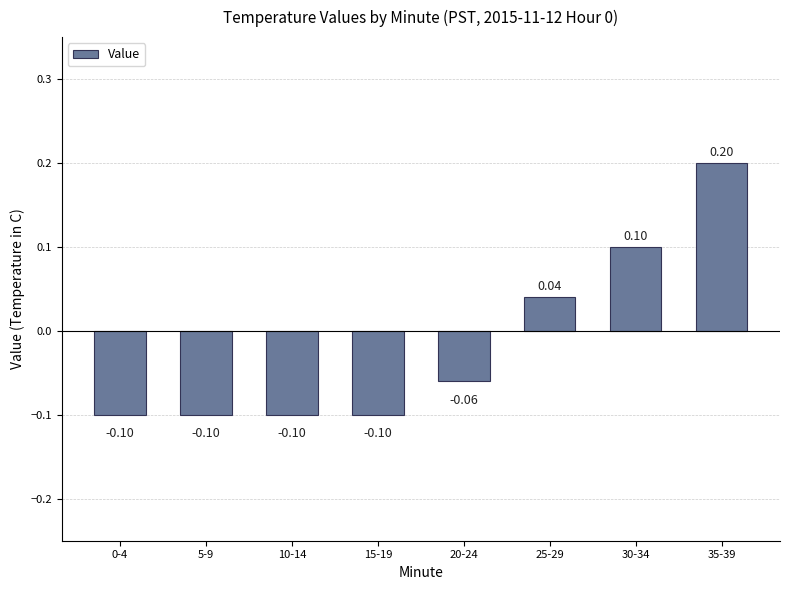

What is the approximate value at 35-39?

0.2